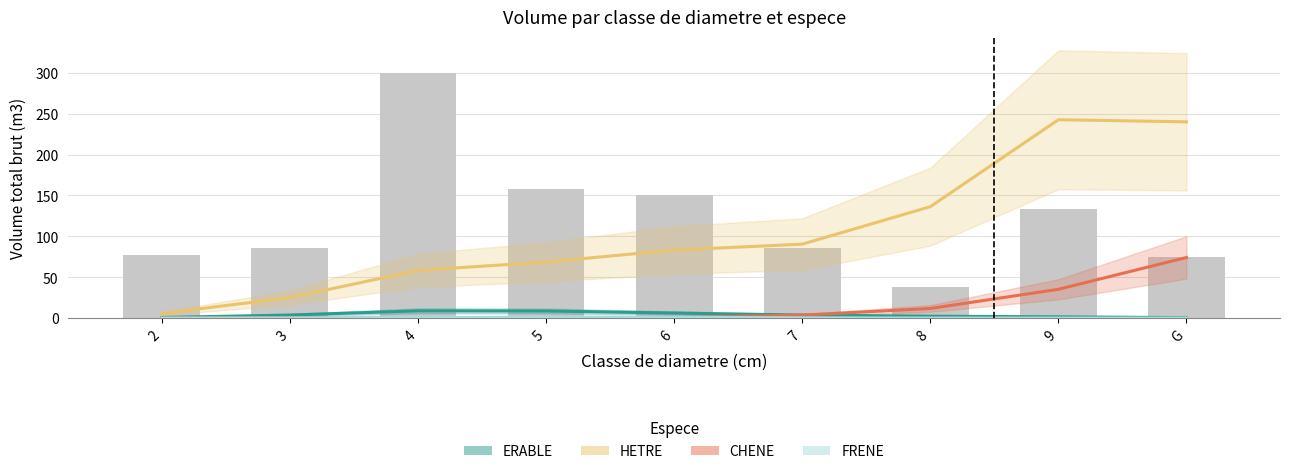

What is the difference between the maximum and second lowest values in the CHENE series?

74.1